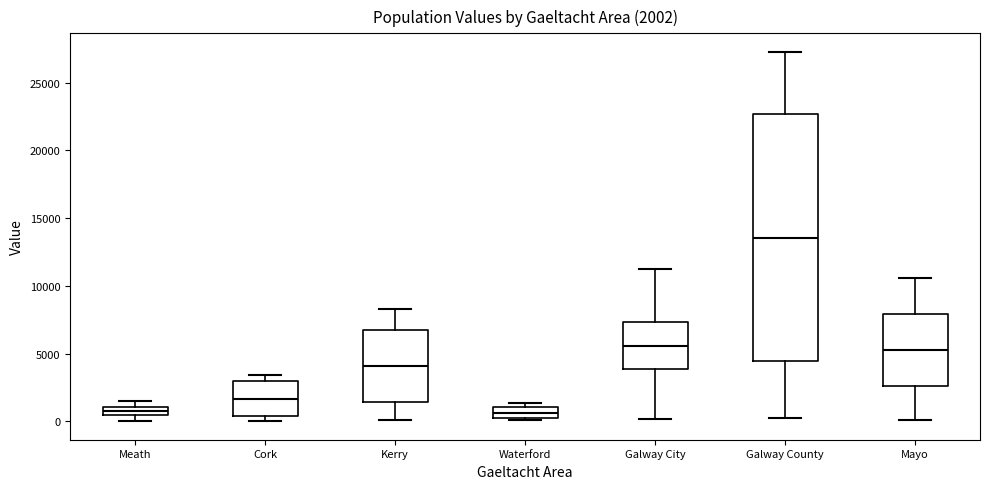

Which box is the tallest, from its lower edge to its upper edge?

Galway County